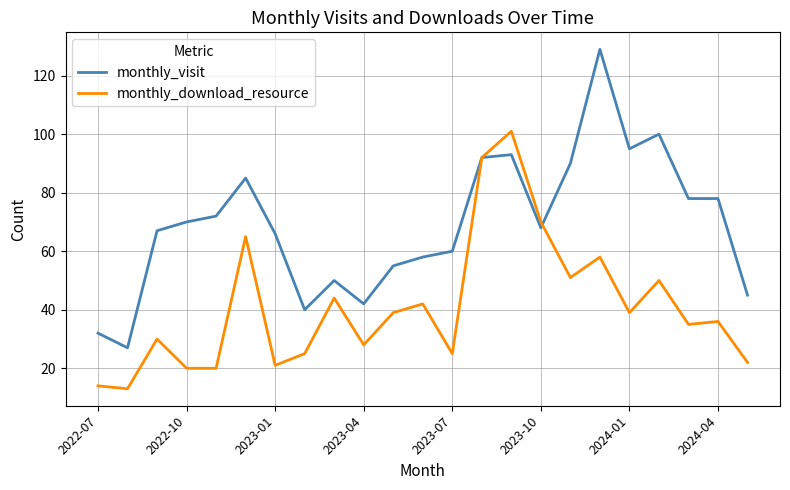

What is the lowest value of the monthly_download_resource series?

13